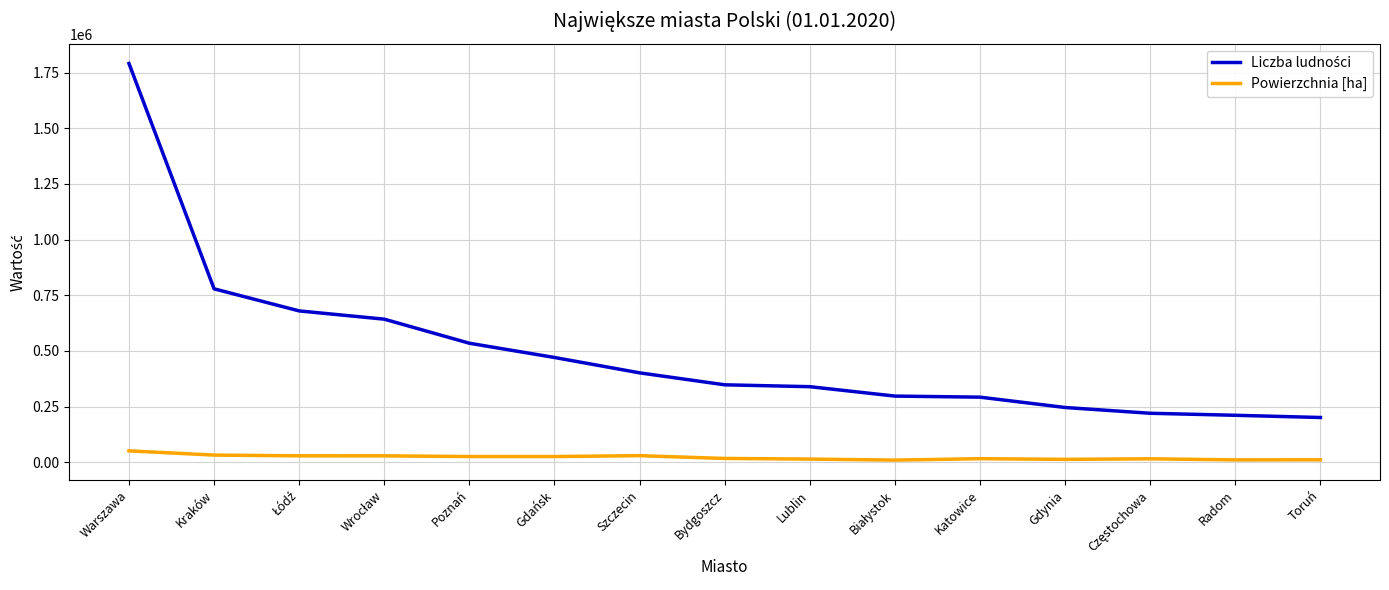

What is the maximum value shown in the chart?

1790658